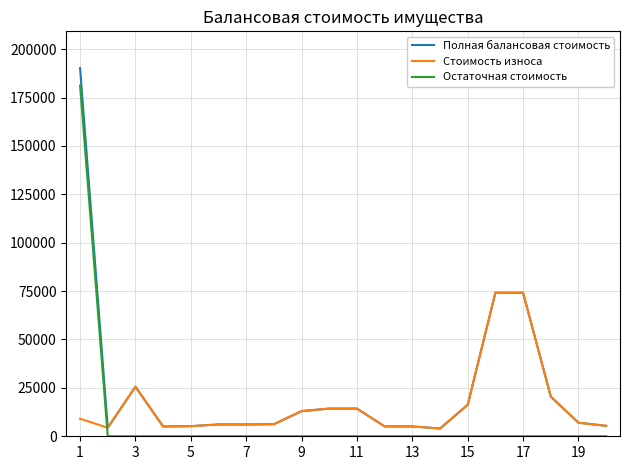

What is the highest value of the Полная балансовая стоимость series?

190170.2